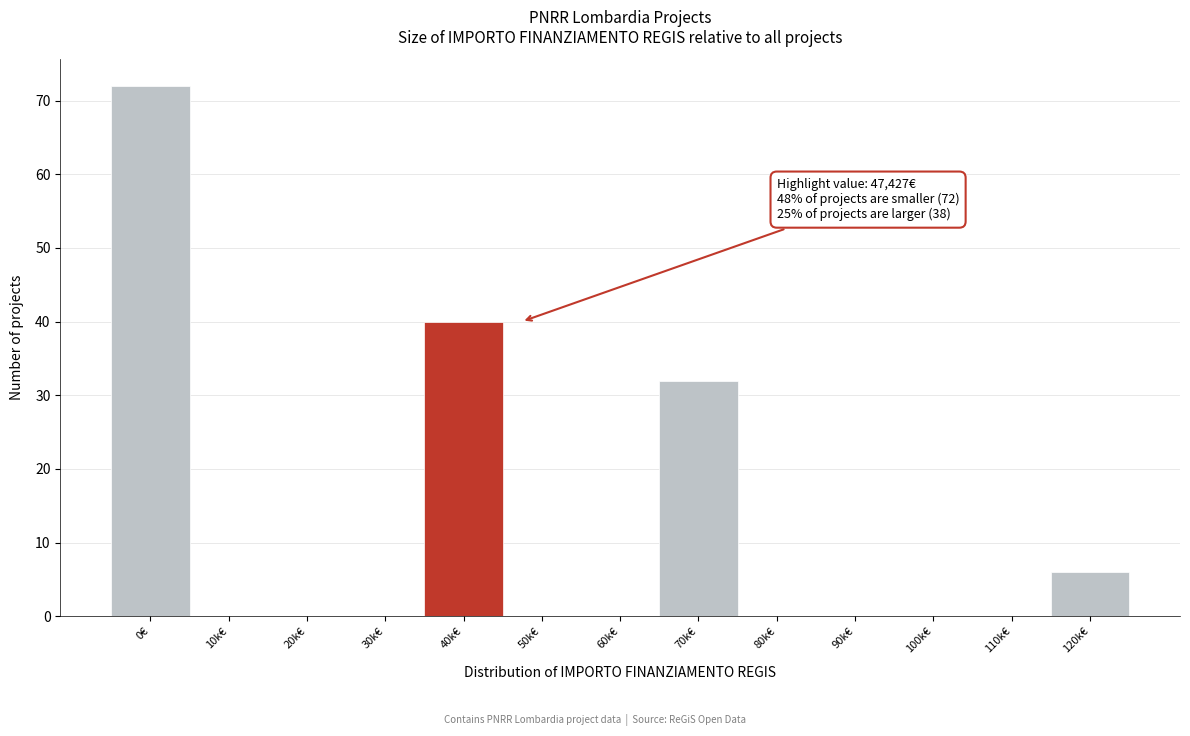

Reading left to right, list all the values displayed in this chart.

0€=72	10k€=0	20k€=0	30k€=0	40k€=40	50k€=0	60k€=0	70k€=32	80k€=0	90k€=0	100k€=0	110k€=0	120k€=6